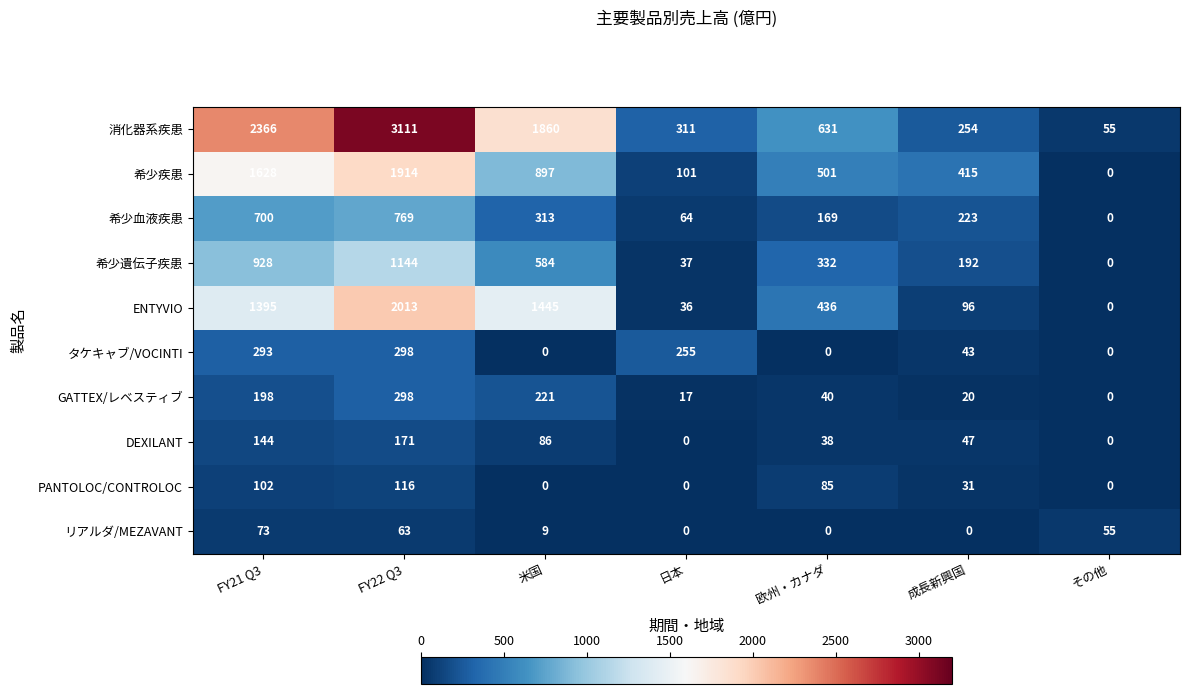

Which series has the widest spread of values?

消化器系疾患